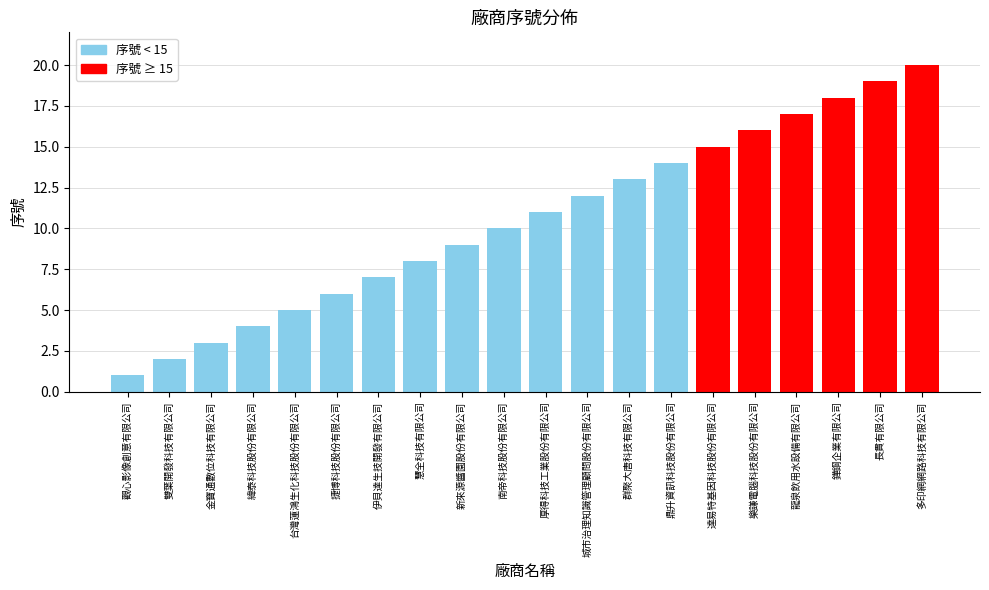

What is the minimum value shown in the chart?

1